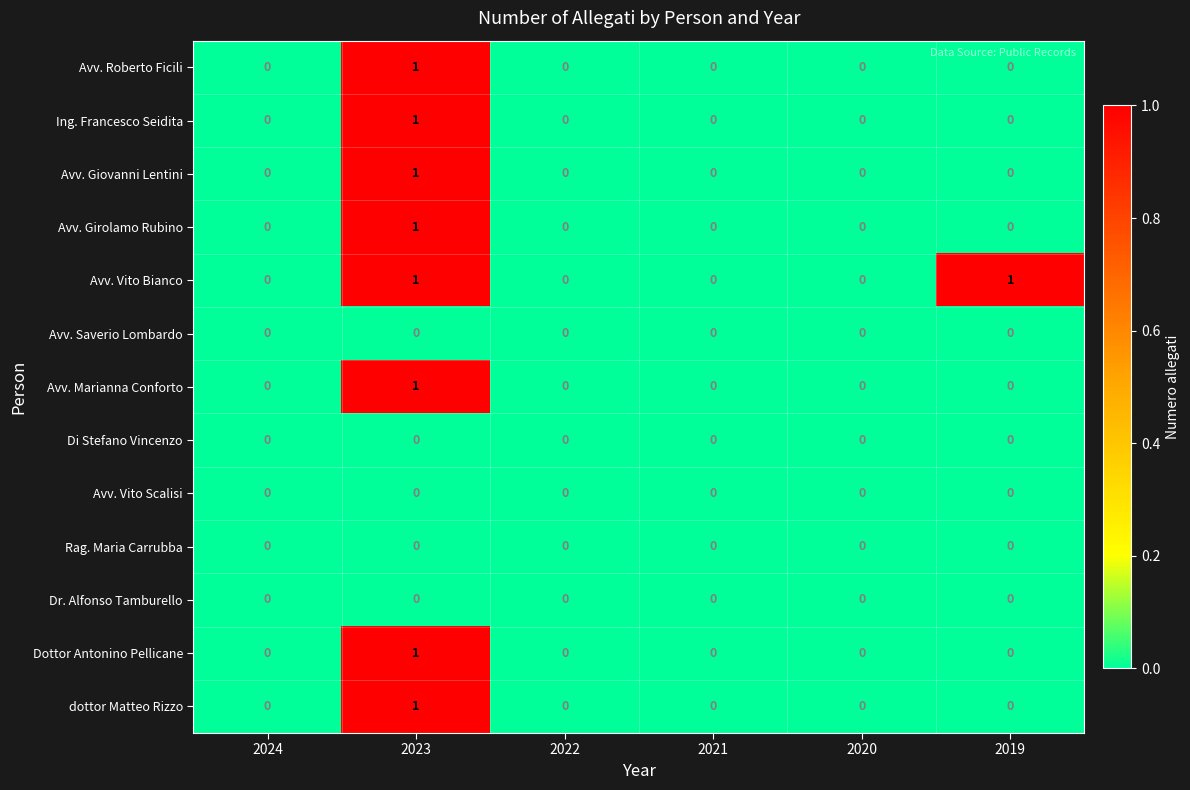

The value of Avv. Girolamo Rubino at 2022 is 1. True or false?

False